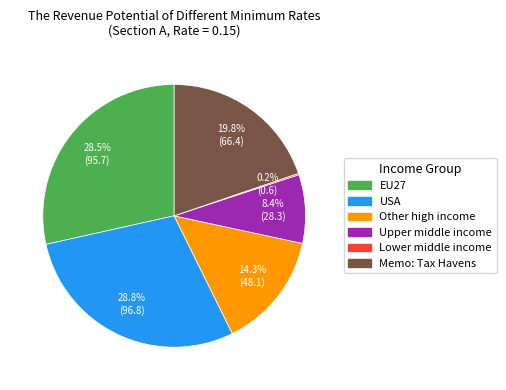

True or false: USA accounts for 23% of the total.

False